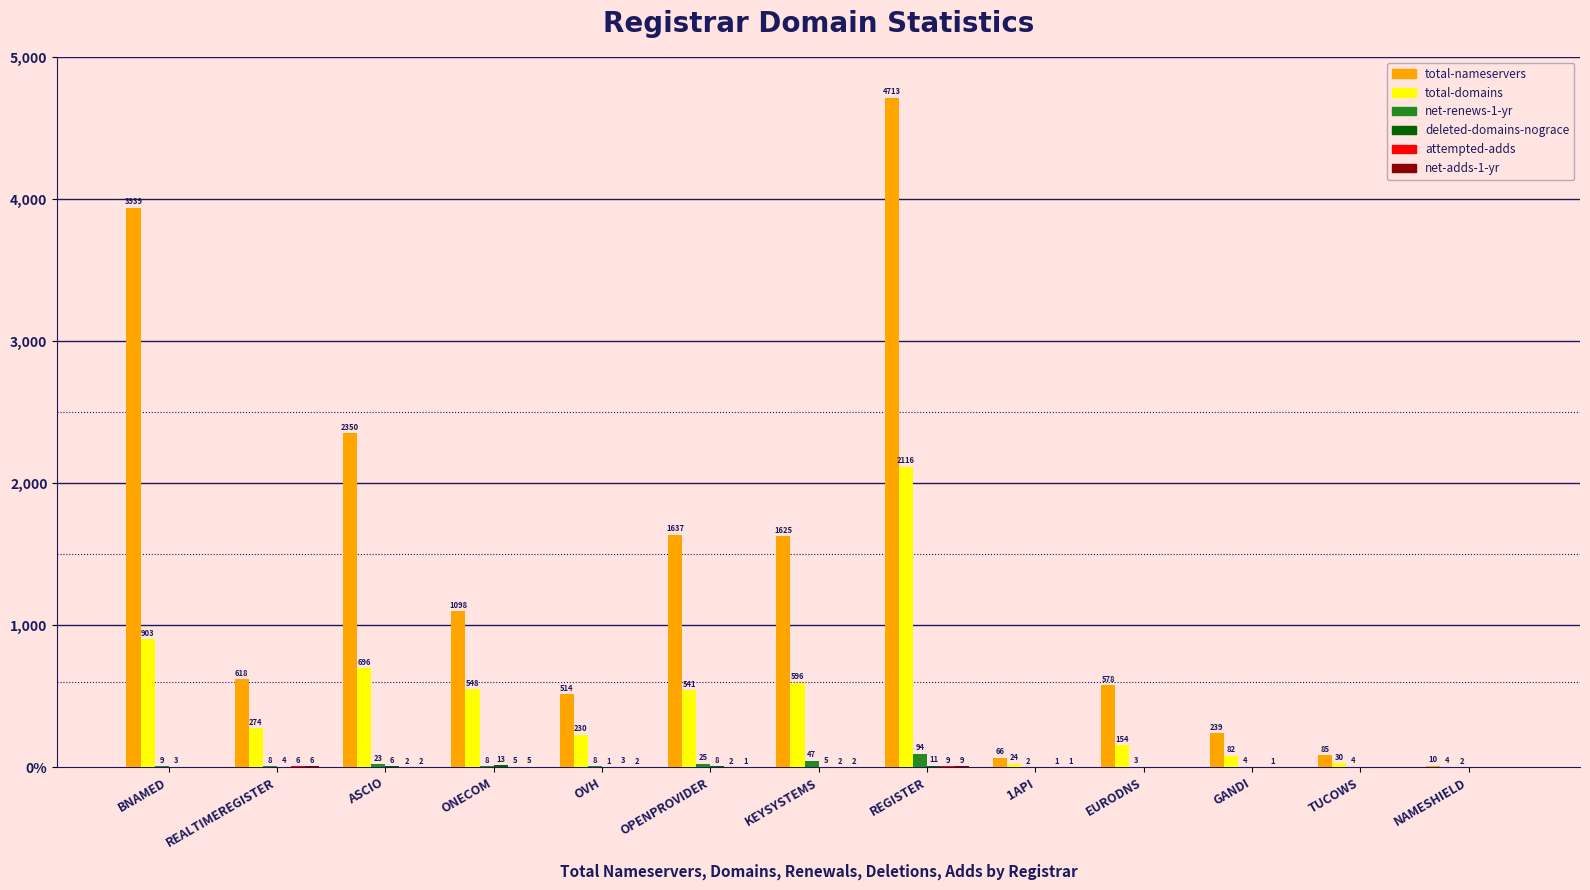

What is the greatest value displayed?

4713